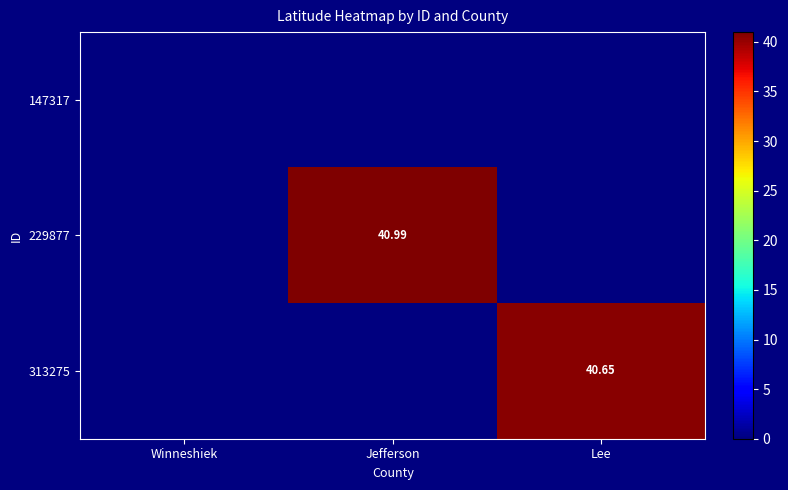

List the series in order of their peak value, lowest first.

147317, 313275, 229877